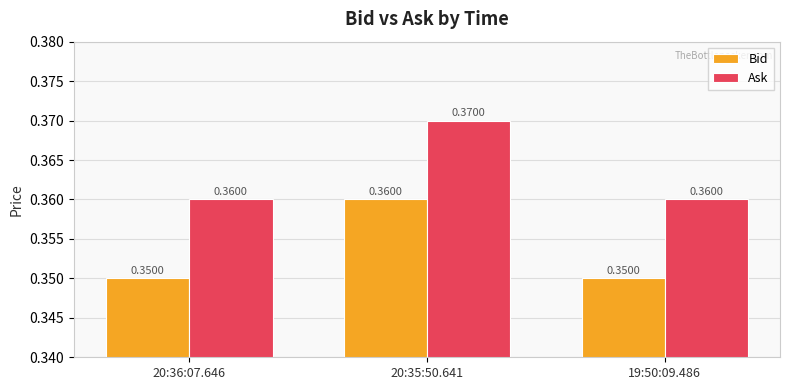

Is it true that Bid equals 0.6 at 19:50:09.486?

False